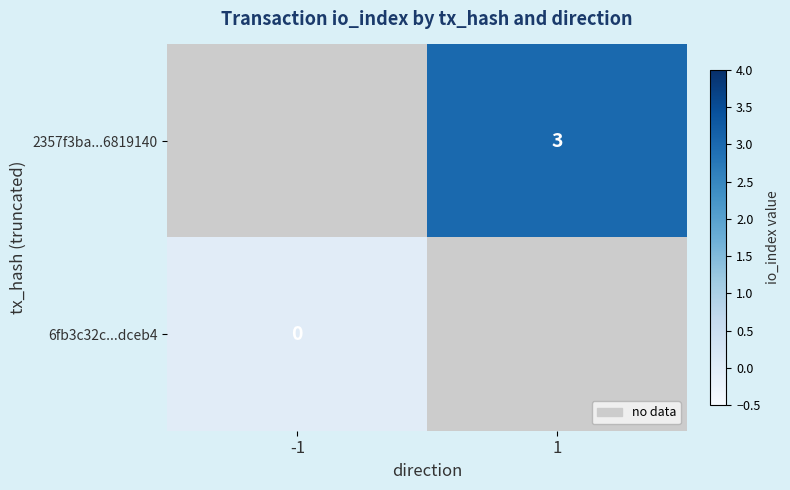

The 2357f3ba...6819140 series shows 4.8 at 1. True or false?

False